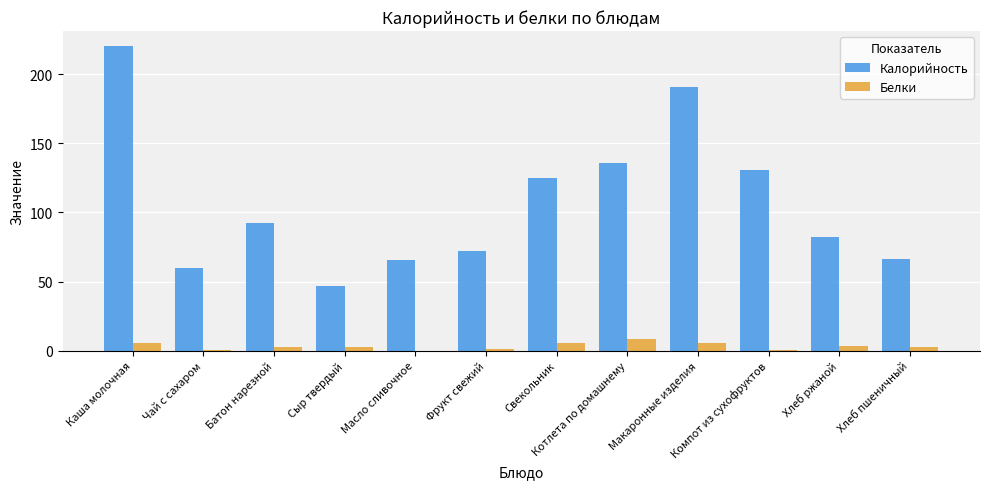

Which series has the largest total across all categories?

Калорийность